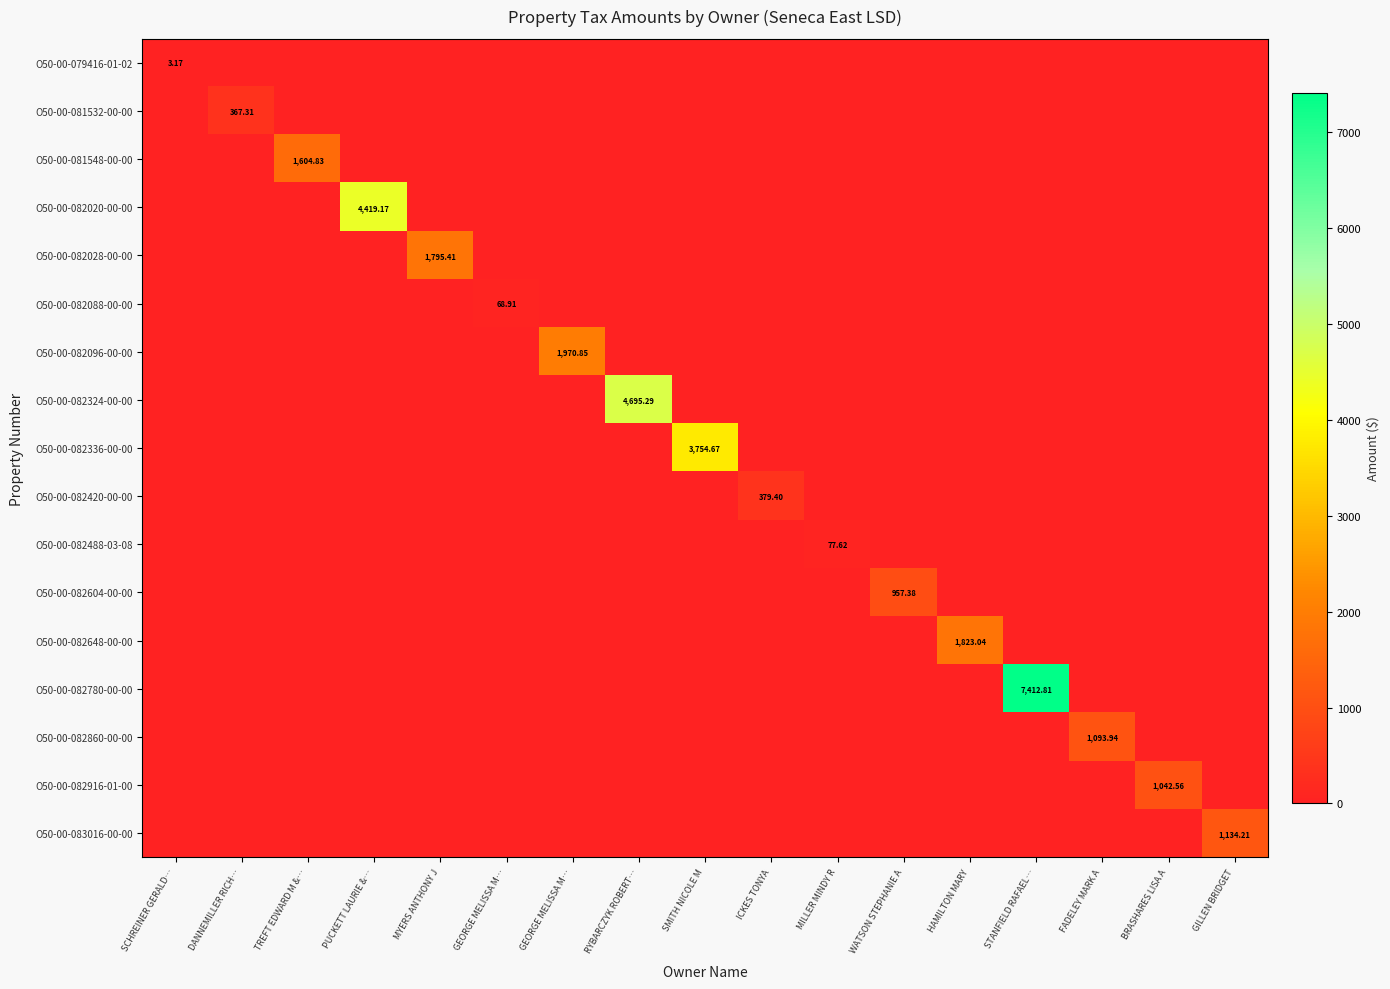

Rank the series at BRASHARES LISA A from lowest to highest value.

O50-00-079416-01-02, O50-00-081532-00-00, O50-00-081548-00-00, O50-00-082020-00-00, O50-00-082028-00-00, O50-00-082088-00-00, O50-00-082096-00-00, O50-00-082324-00-00, O50-00-082336-00-00, O50-00-082420-00-00, O50-00-082488-03-08, O50-00-082604-00-00, O50-00-082648-00-00, O50-00-082780-00-00, O50-00-082860-00-00, O50-00-083016-00-00, O50-00-082916-01-00